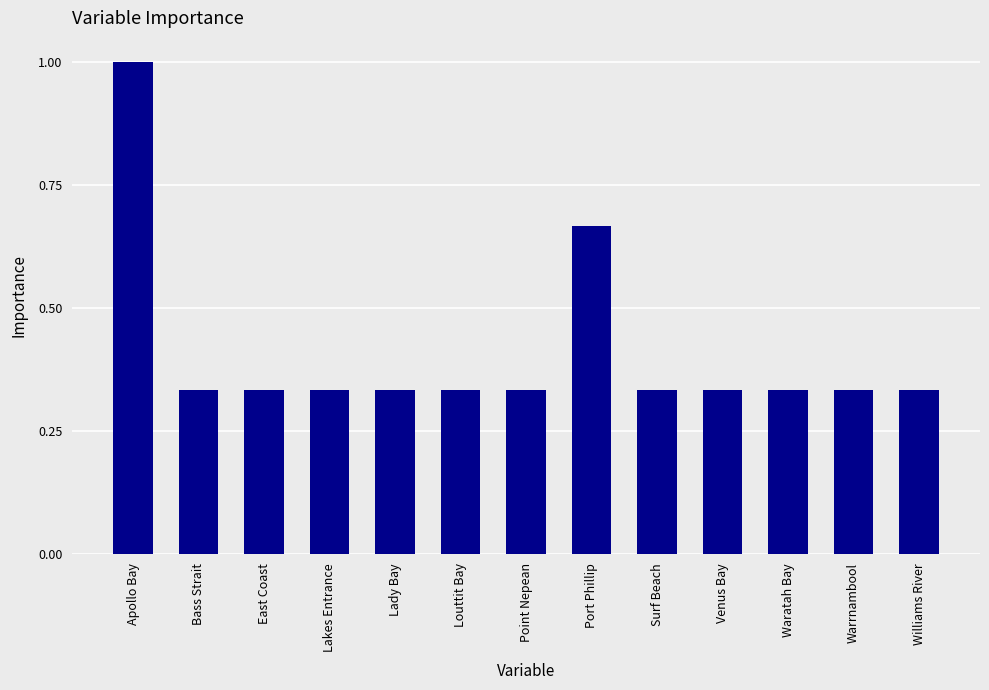

At which category does the chart reach its peak across all series?

Apollo Bay